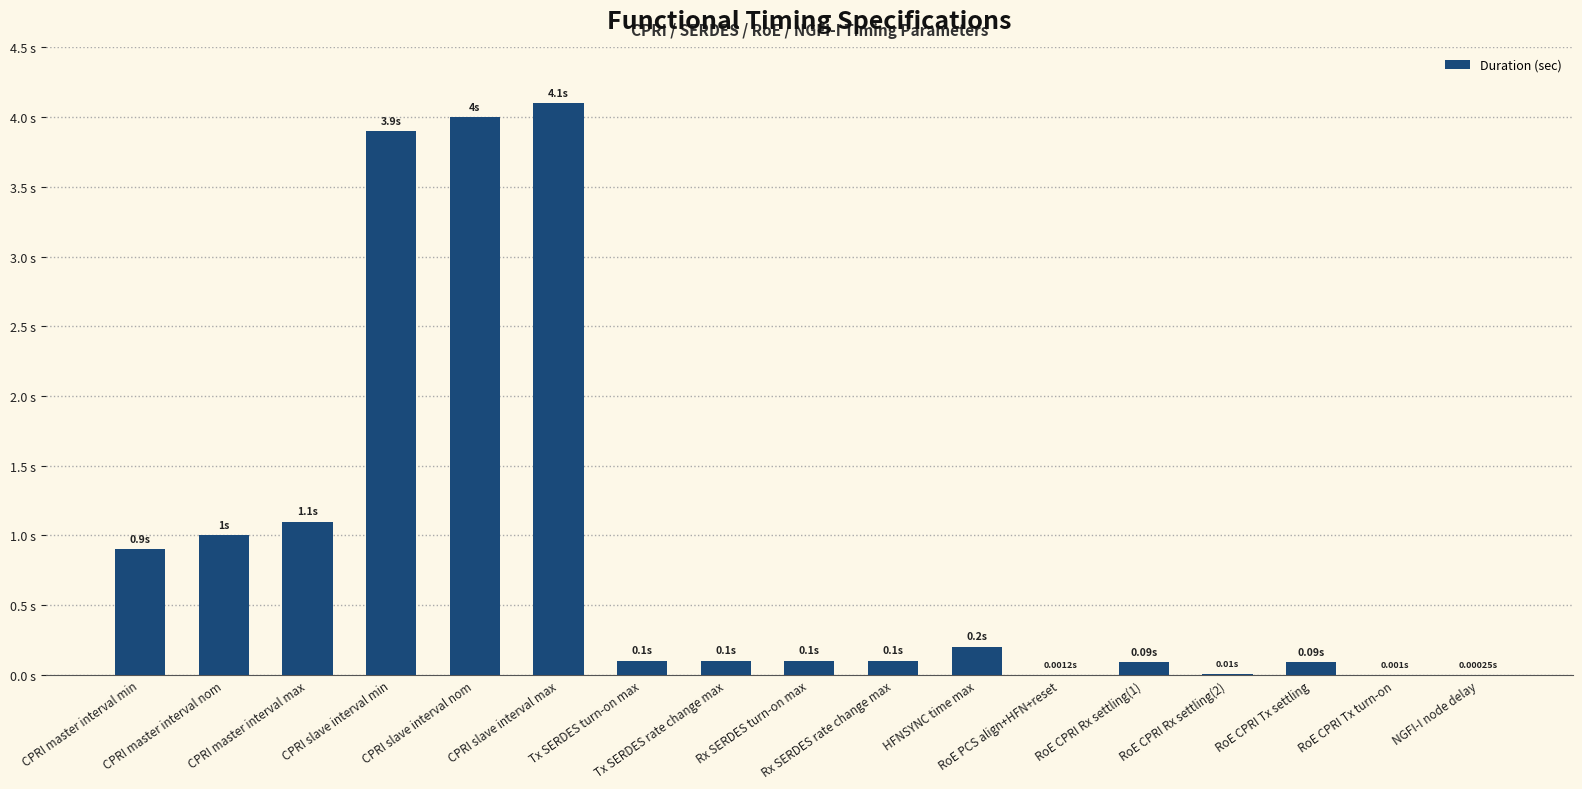

Which label corresponds to the largest value in the chart?

CPRI slave interval max